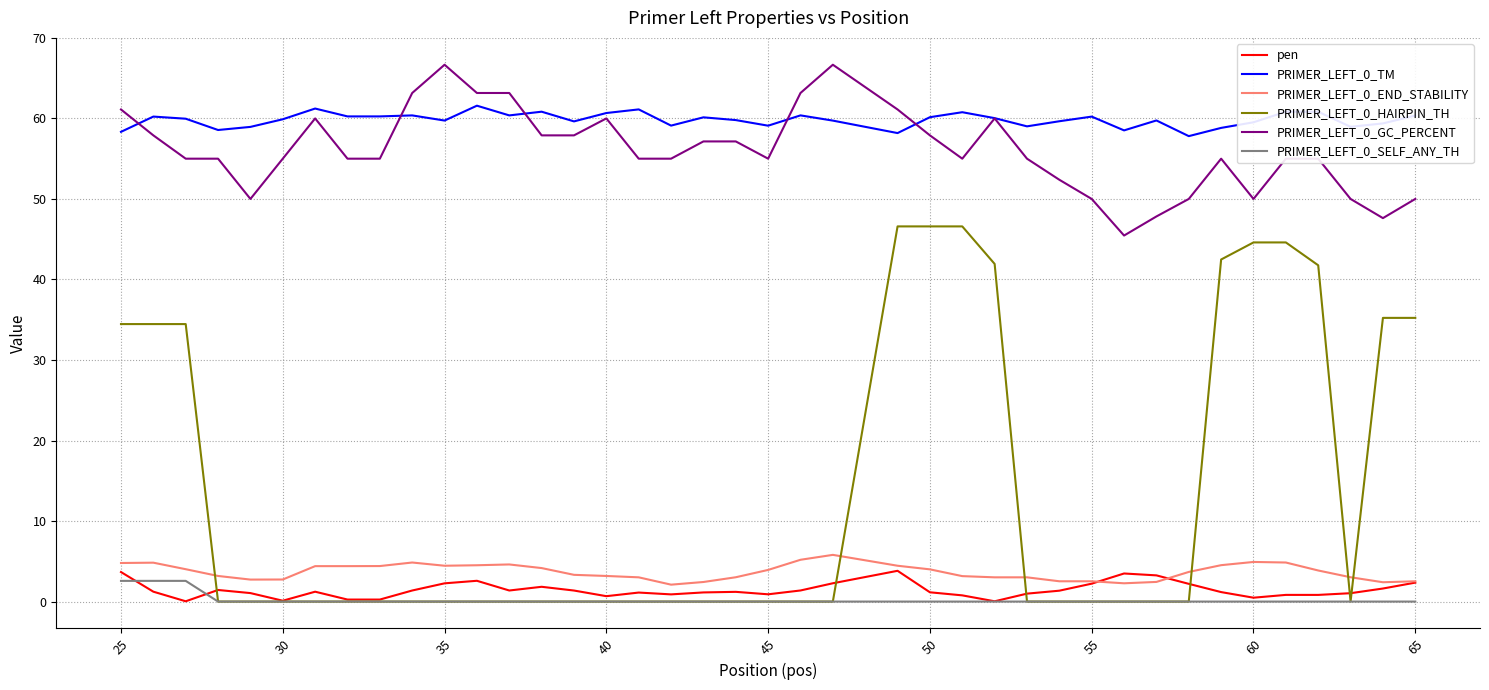

True or false: PRIMER_LEFT_0_TM and PRIMER_LEFT_0_SELF_ANY_TH intersect in this chart.

False